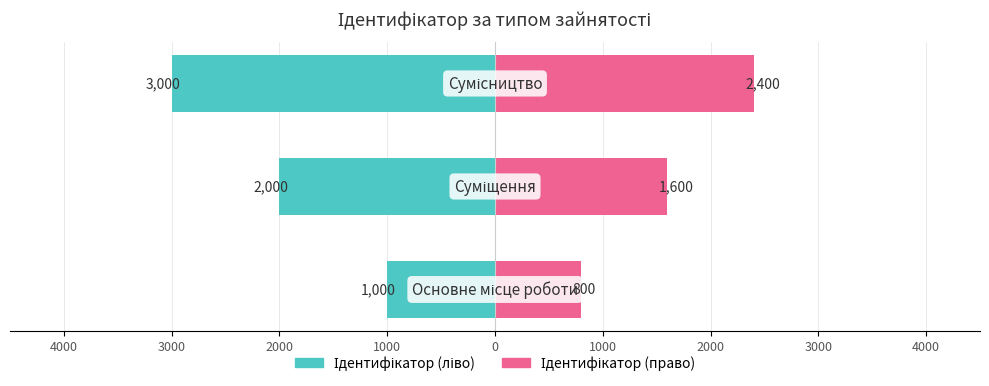

How many values in the Ідентифікатор (ліво) series exceed -2000?

1